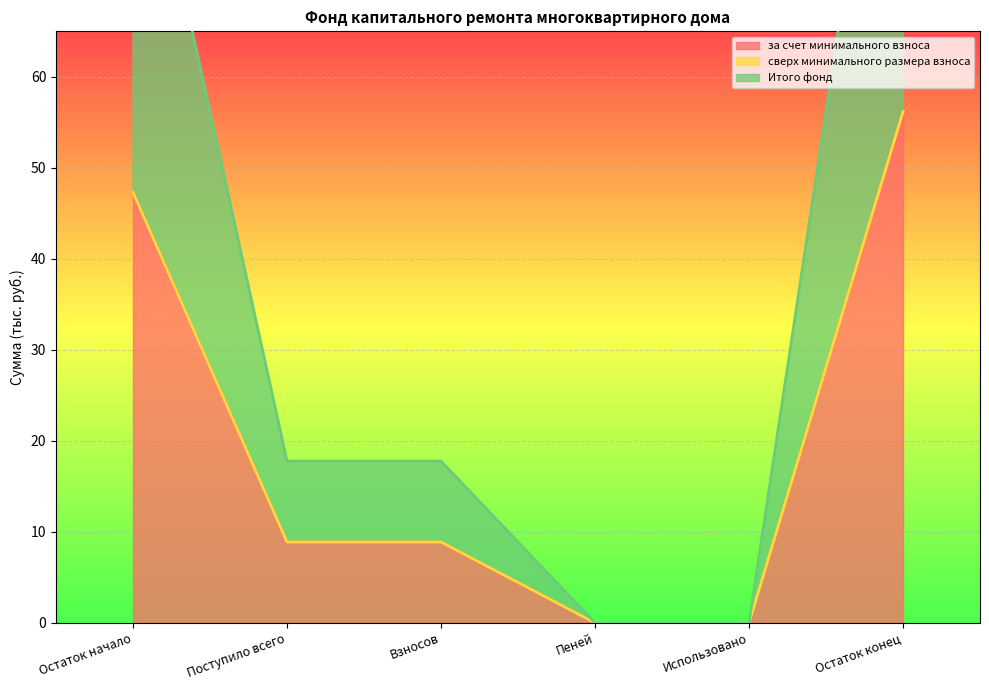

At which label does за счет минимального взноса reach its peak?

Остаток конец